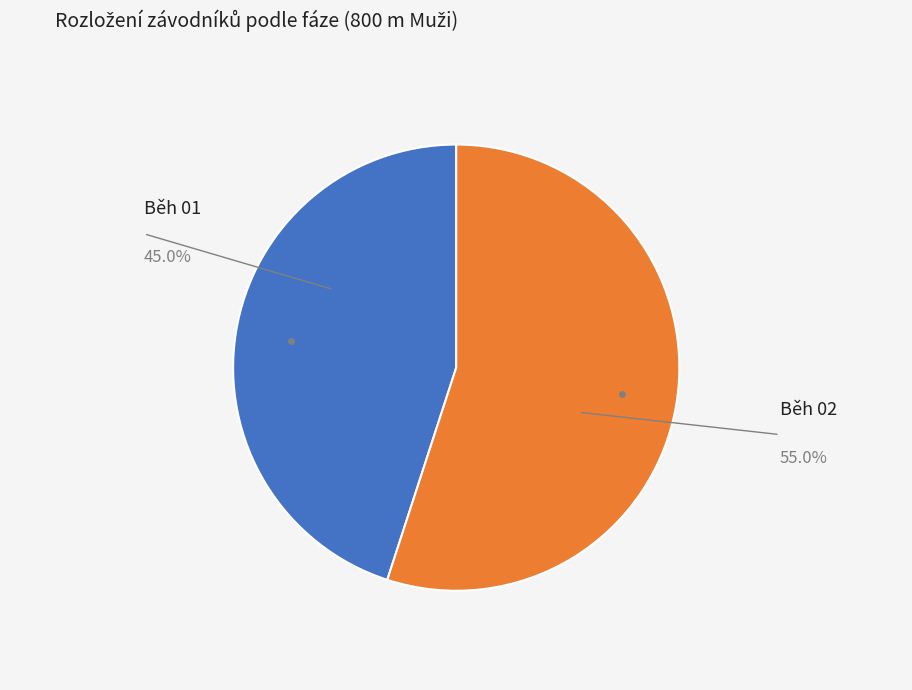

Is there any slice that represents more than half of the pie?

Yes